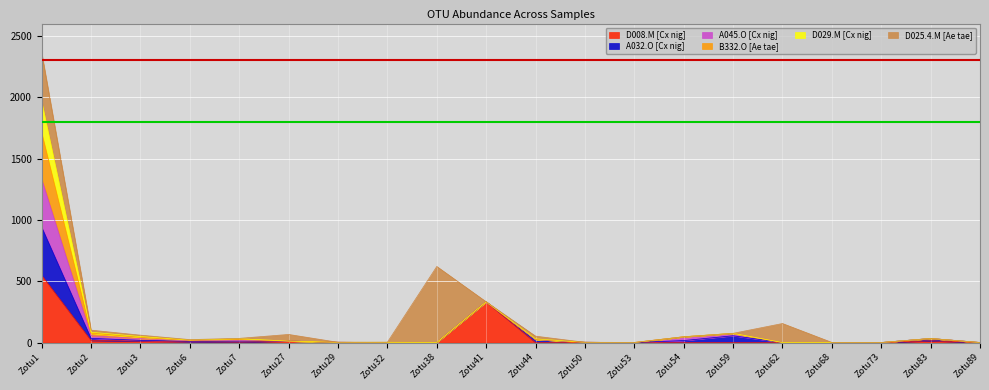

Where is D008.M [Cx nig] nearest to the value 274?

Zotu41